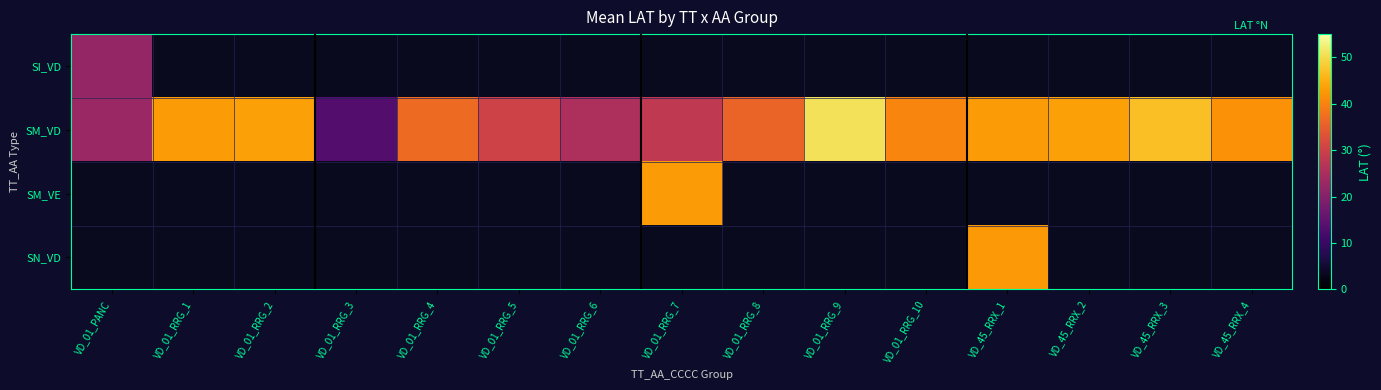

List the series in order of their overall mean, highest first.

SI_VD, SM_VD, SM_VE, SN_VD